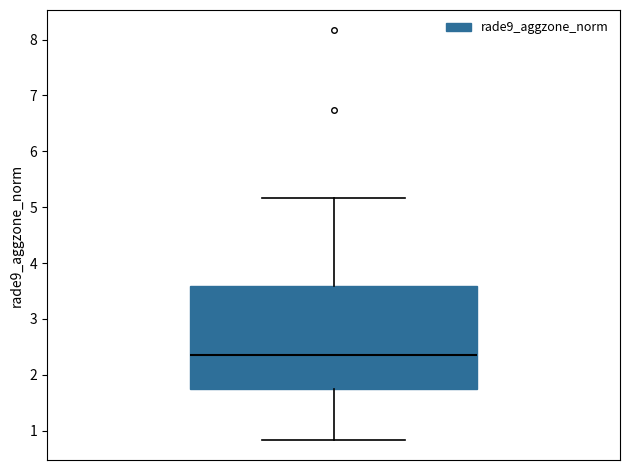

Transcribe this box plot: give where the median line is, the range the box spans, and where the two whiskers end, as read against the y-axis. The values are not printed on the chart, so give them approximately, as read against the axis.

median 2.3, box 1.7 to 3.6, whiskers 0.8 to 5.2